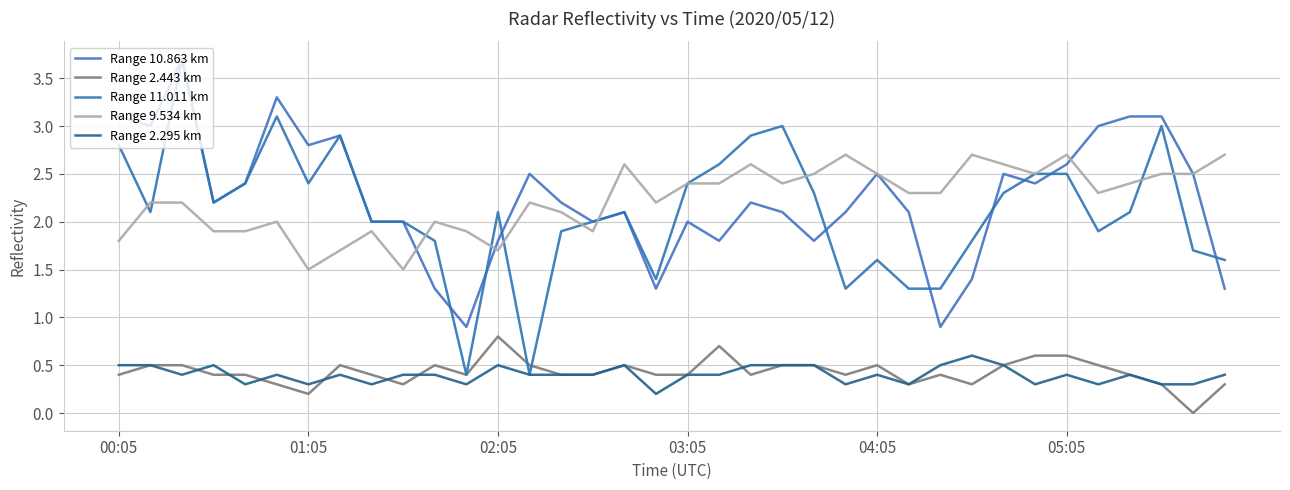

At which label is Range 10.863 km closest to 2?

8